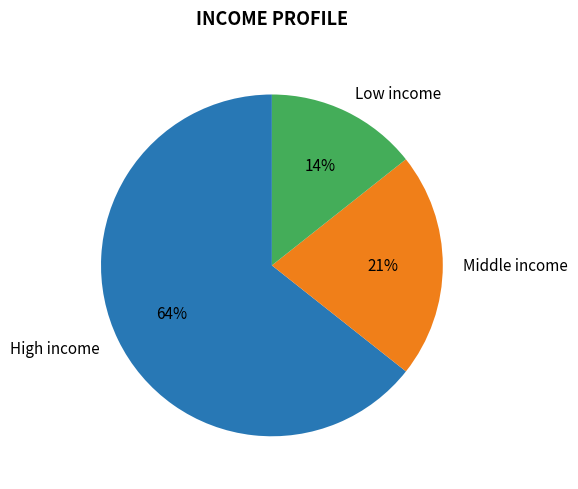

Count the number of slices in the pie.

3